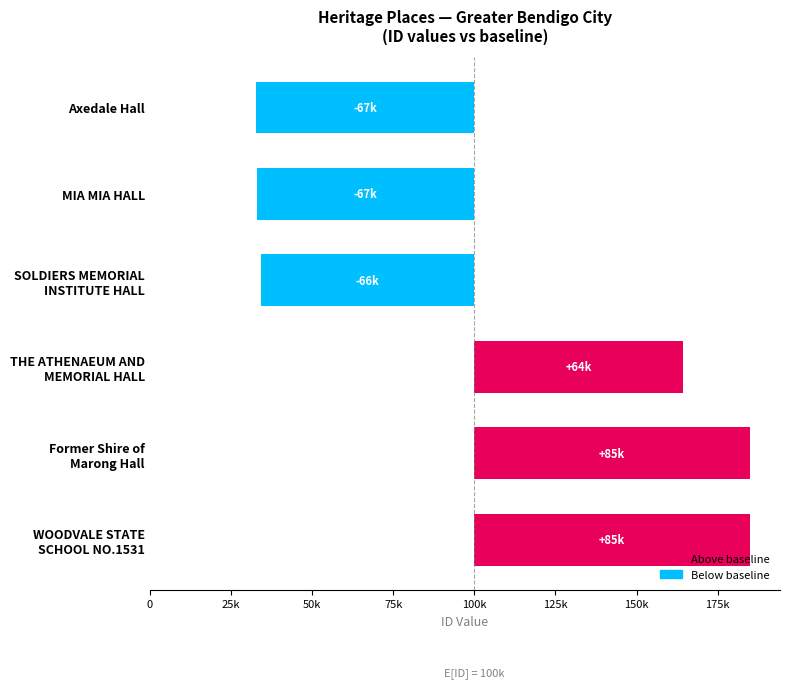

What is the value of the 4th bar from the left?

64205